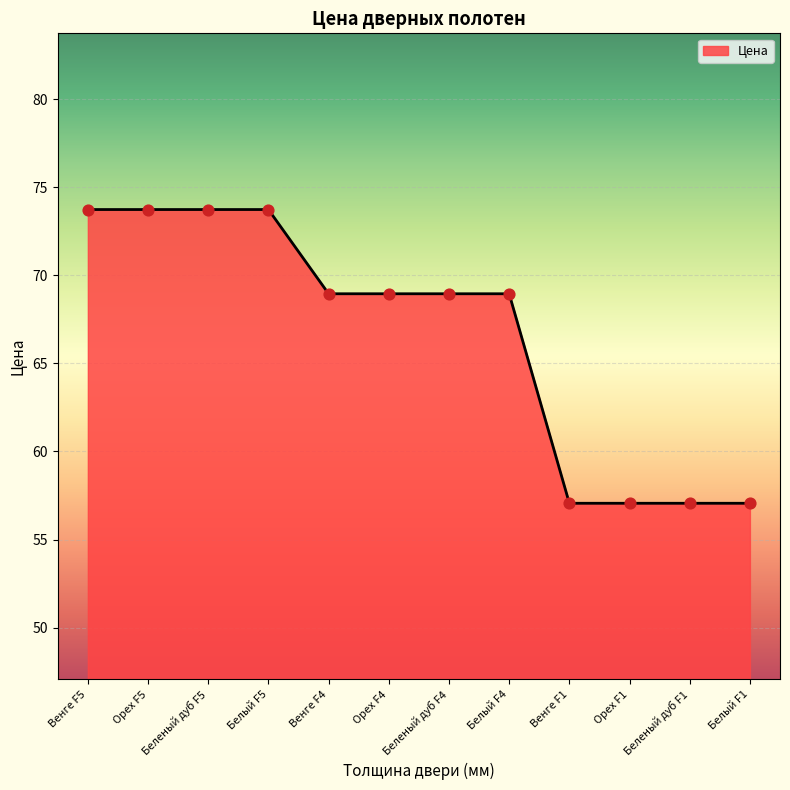

Between Белый F4 and Беленый дуб F5, which is larger?

Беленый дуб F5